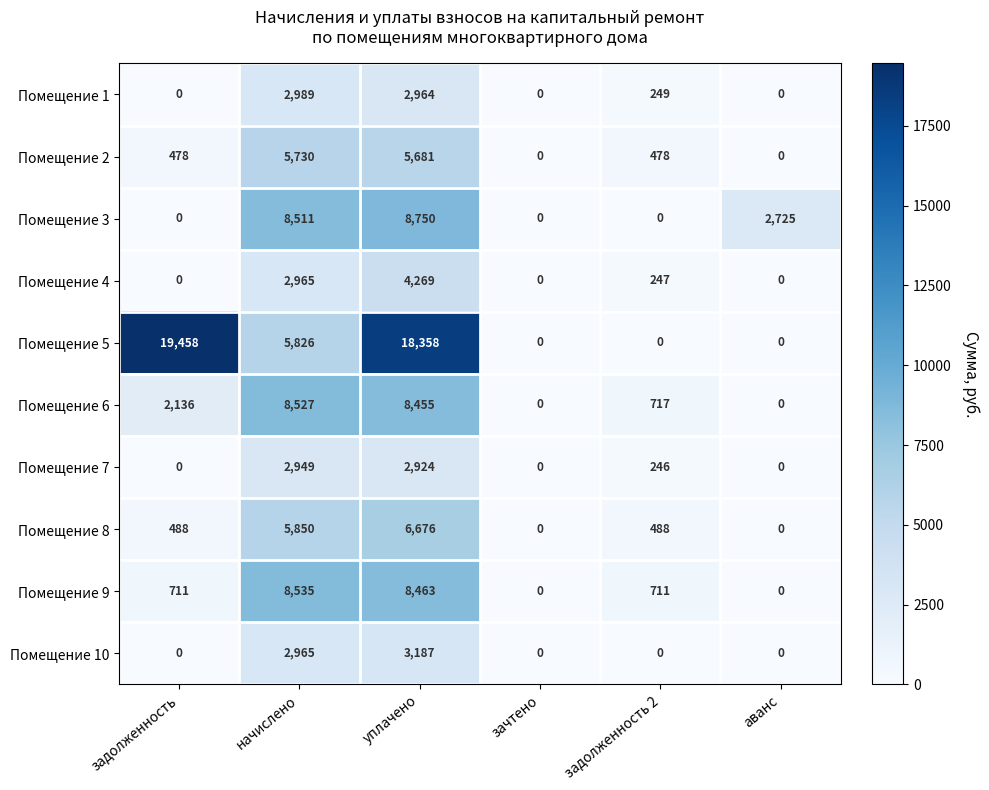

Between уплачено and аванс, which series saw the biggest shift?

Помещение 5